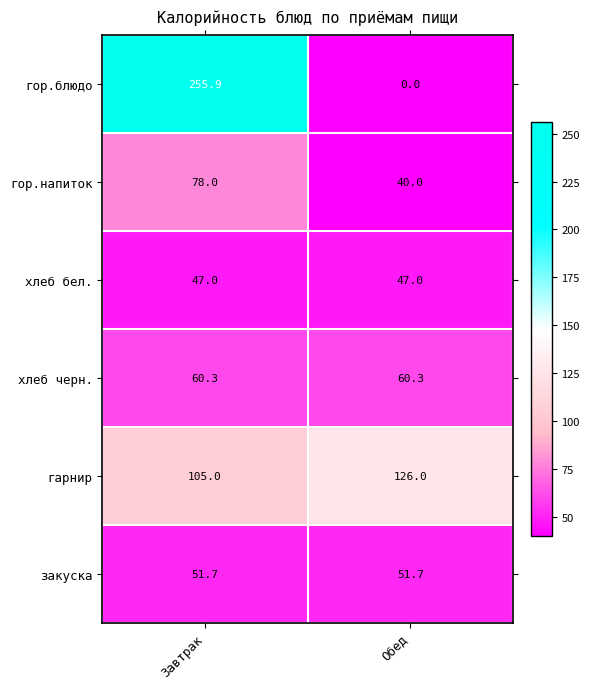

What is the sum of the гор.напиток values at Завтрак and Обед?

118.0